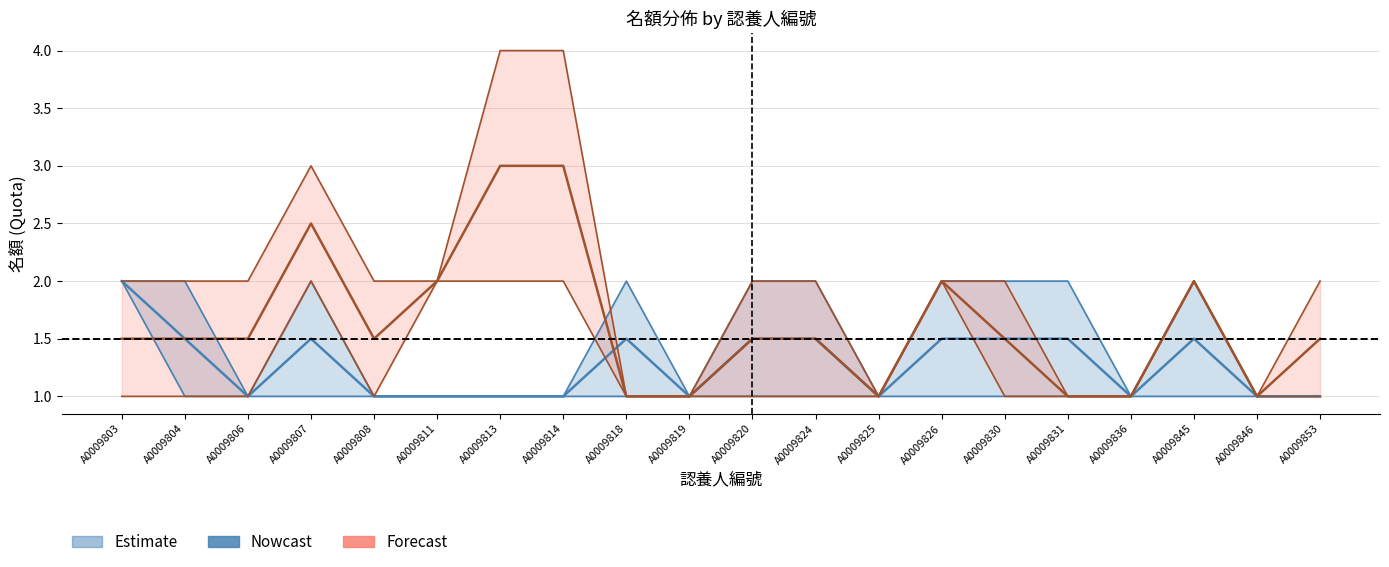

Which label corresponds to the largest value in the chart?

A0009803